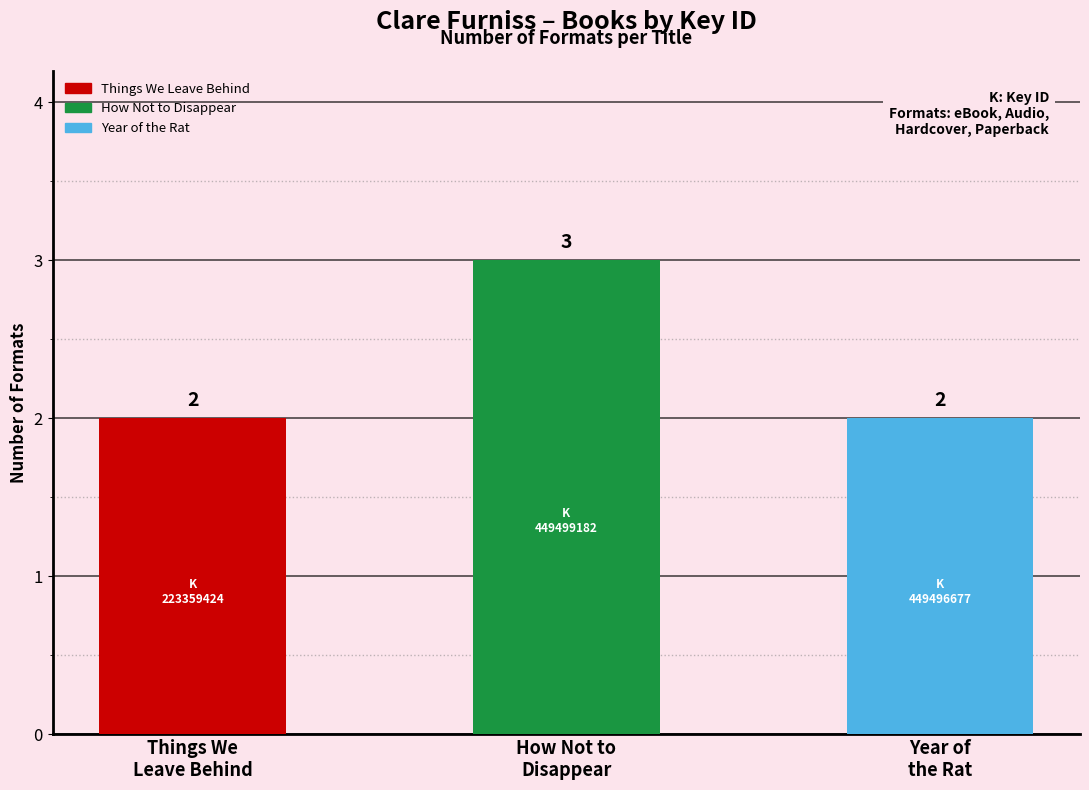

What is the difference between the maximum and minimum values?

1